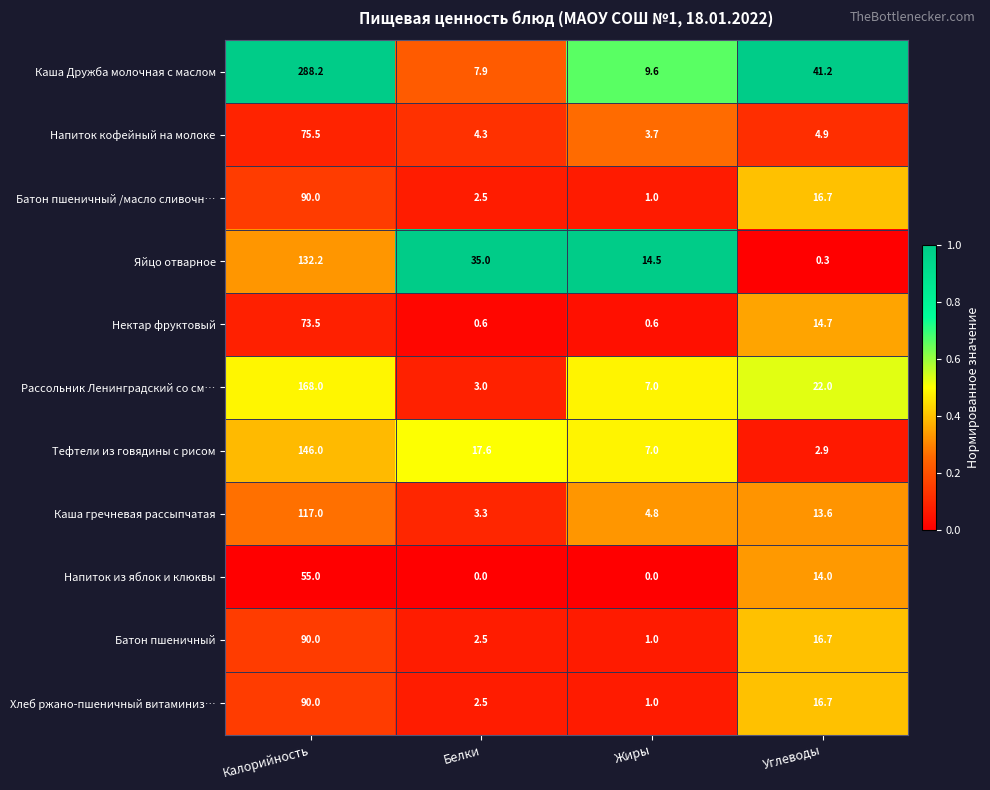

Which series has the largest total across all categories?

Каша Дружба молочная с маслом